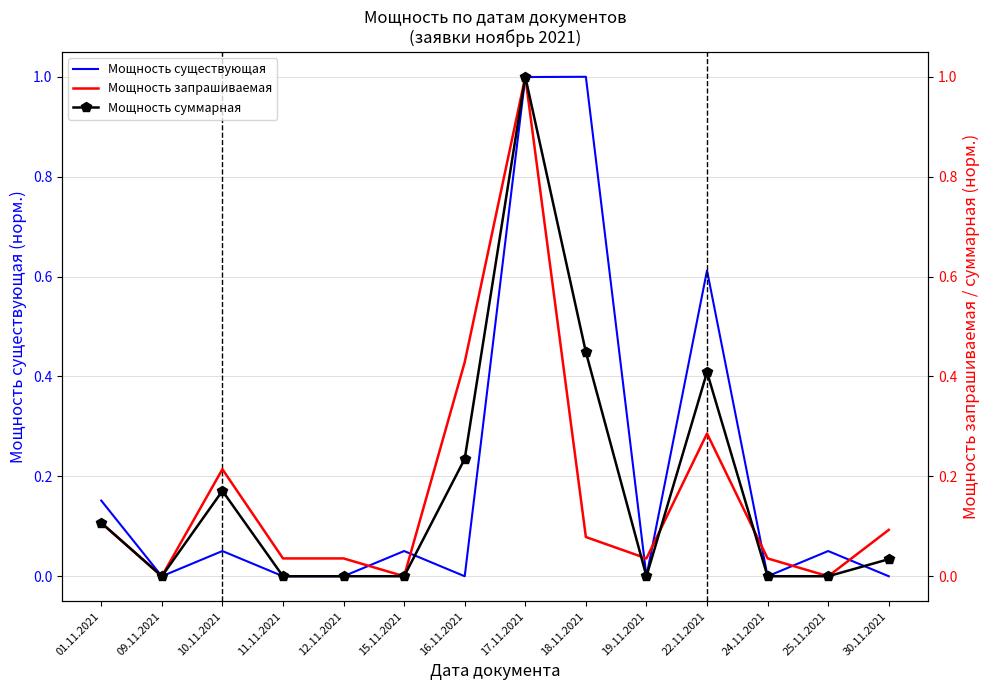

Between 10.11.2021 and 30.11.2021, which series saw the biggest shift?

Мощность суммарная